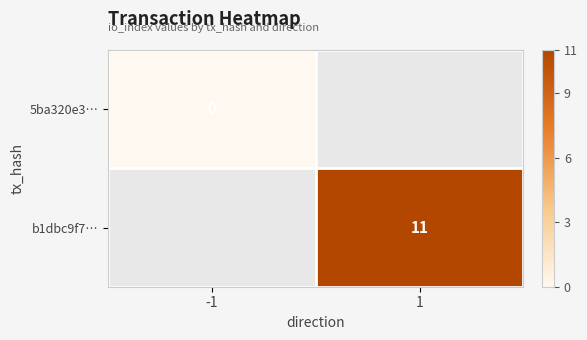

The b1dbc9f7… series shows 11 at 1. True or false?

True